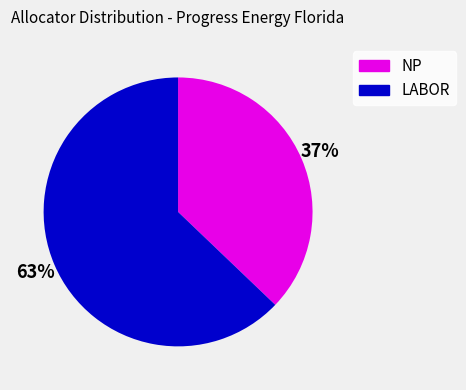

Is it true that LABOR is 1% of the pie?

False